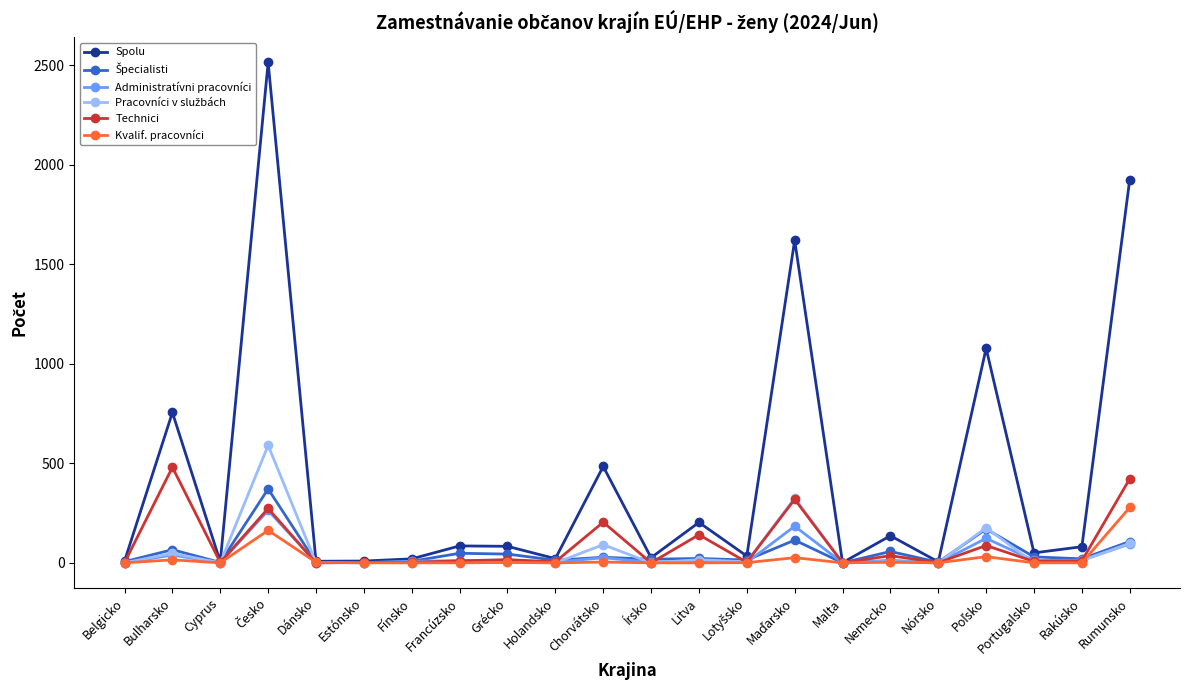

What is the label of the 15th point from the right?

Francúzsko